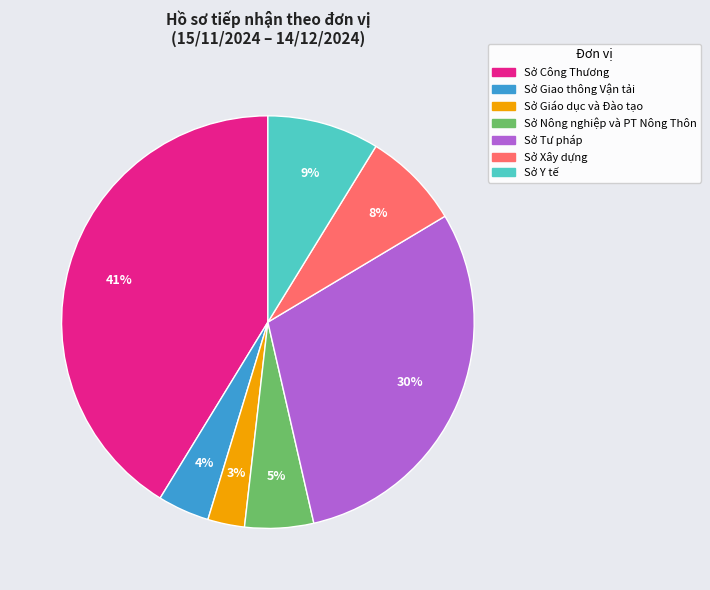

Approximately how many times larger is the value at Sở Giao thông Vận tải compared to Sở Xây dựng?

0.5